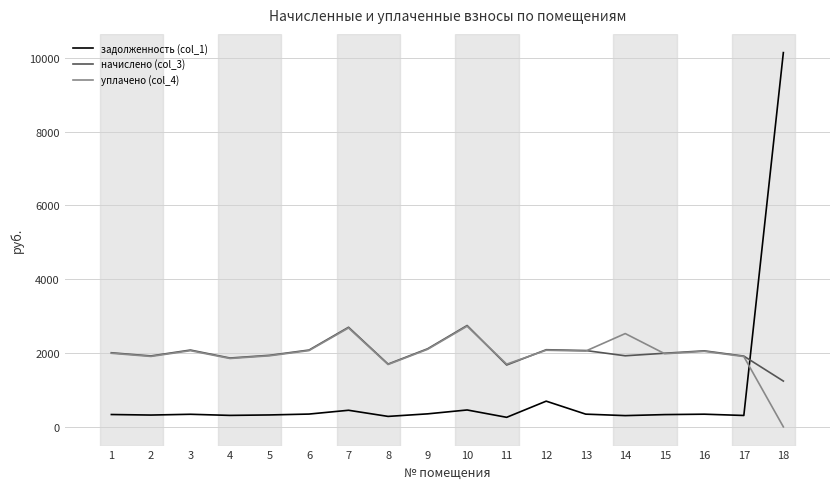

What is the difference between the начислено (col_3) values at 1 and 14?

82.1